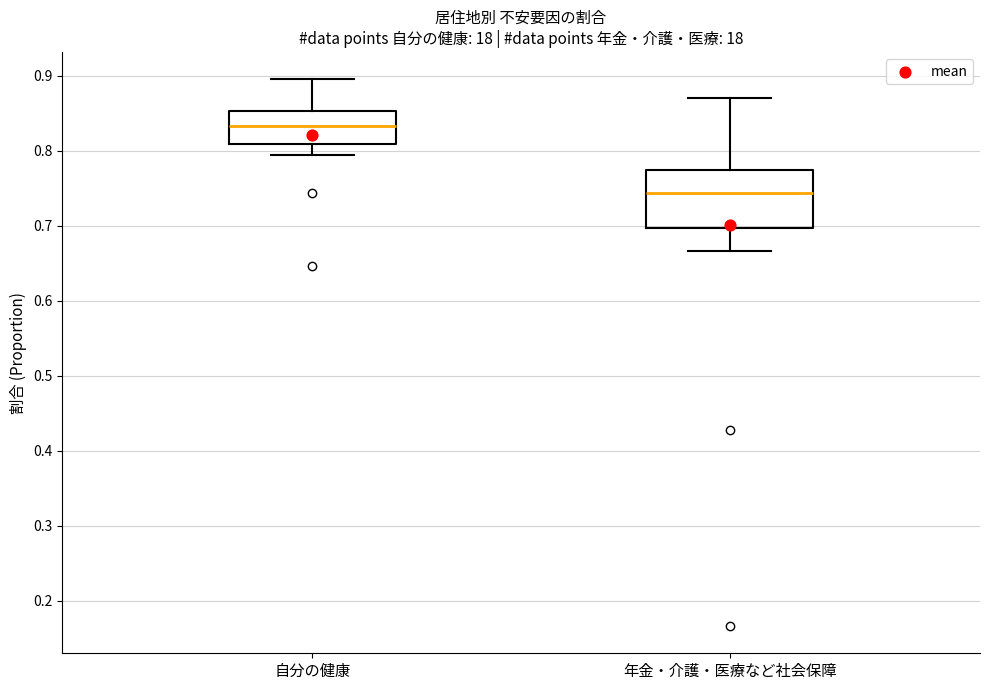

Reading left to right, read every box against the y-axis: the position of its median line, the range the box covers, and the ends of its whiskers. The values are not printed on the chart, so give them approximately, as read against the axis.

自分の健康: median 0.83, box 0.81 to 0.85, whiskers 0.79 to 0.90
年金・介護・医療など社会保障: median 0.74, box 0.70 to 0.77, whiskers 0.67 to 0.87